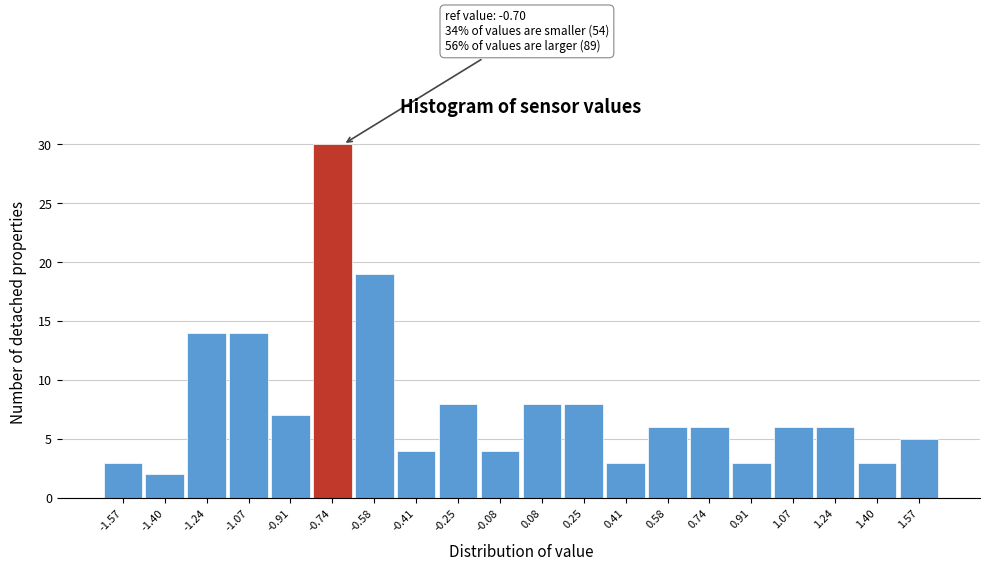

Over which range of the x-axis is the bar tallest?

-0.825 to -0.660